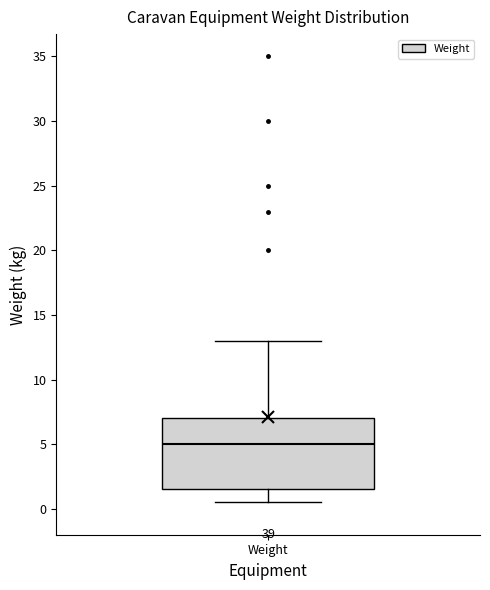

Where does the median line of the box for Weight sit on the y-axis? The values are not printed on the chart, so give them approximately, as read against the axis.

5.0